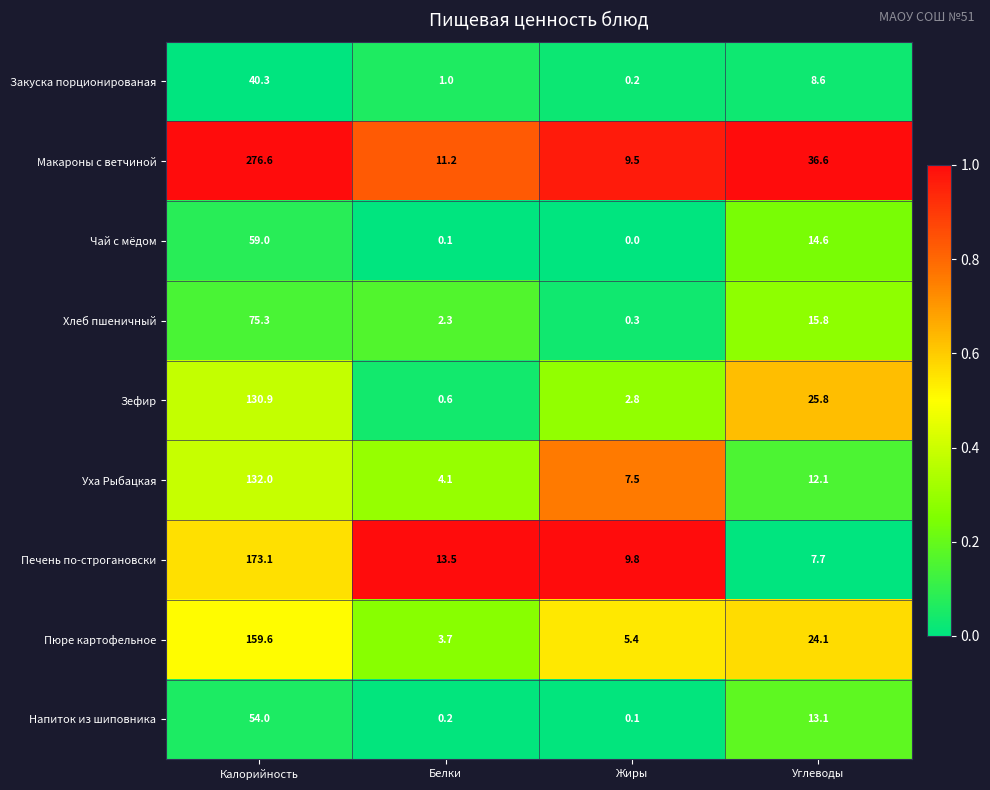

Which category has the lowest value in the Чай с мёдом series?

Жиры